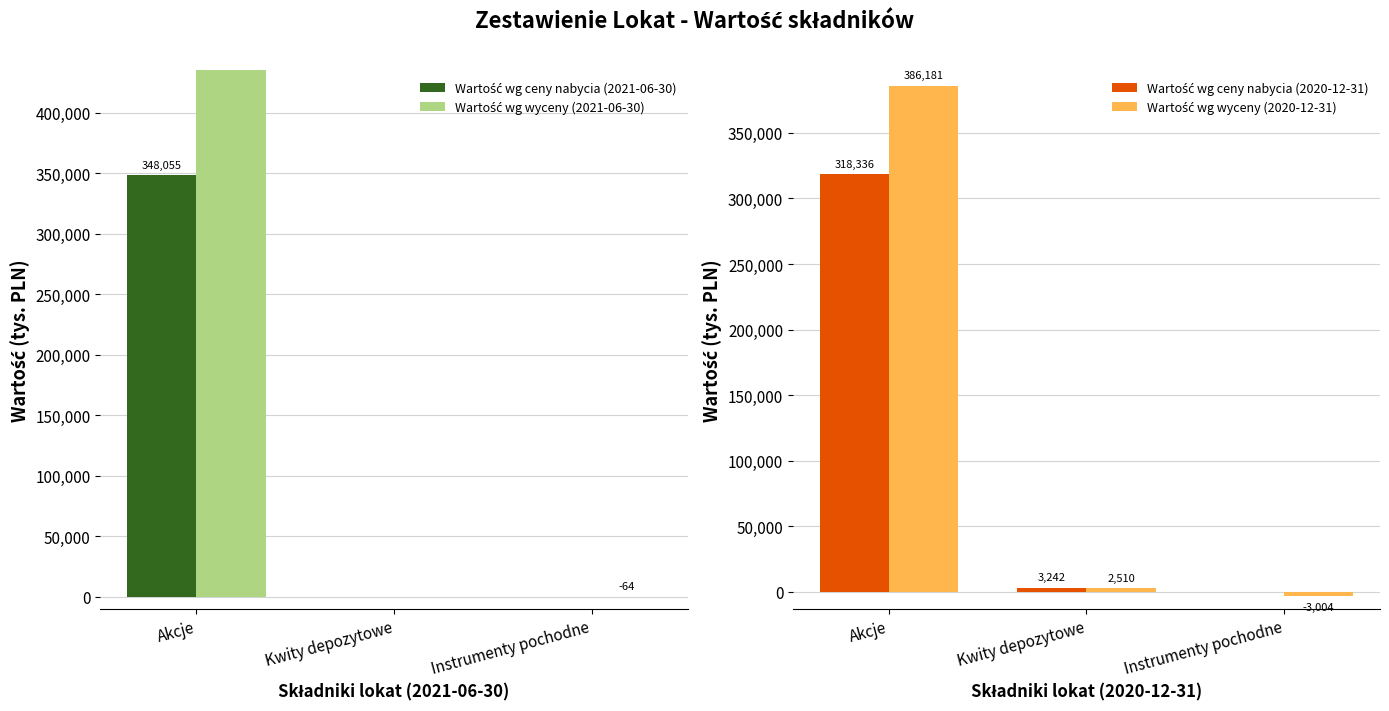

Which label corresponds to the smallest value in the chart?

Instrumenty pochodne